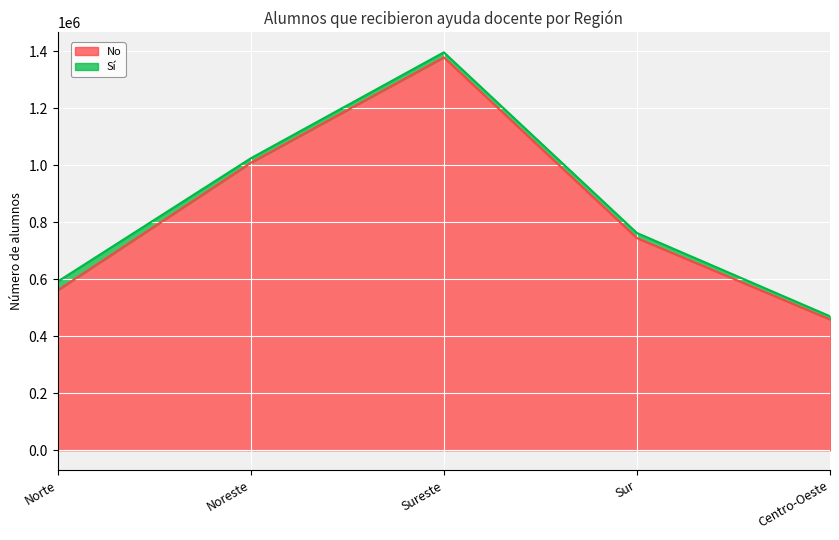

Is it true that the value at Sureste is 870468?

False